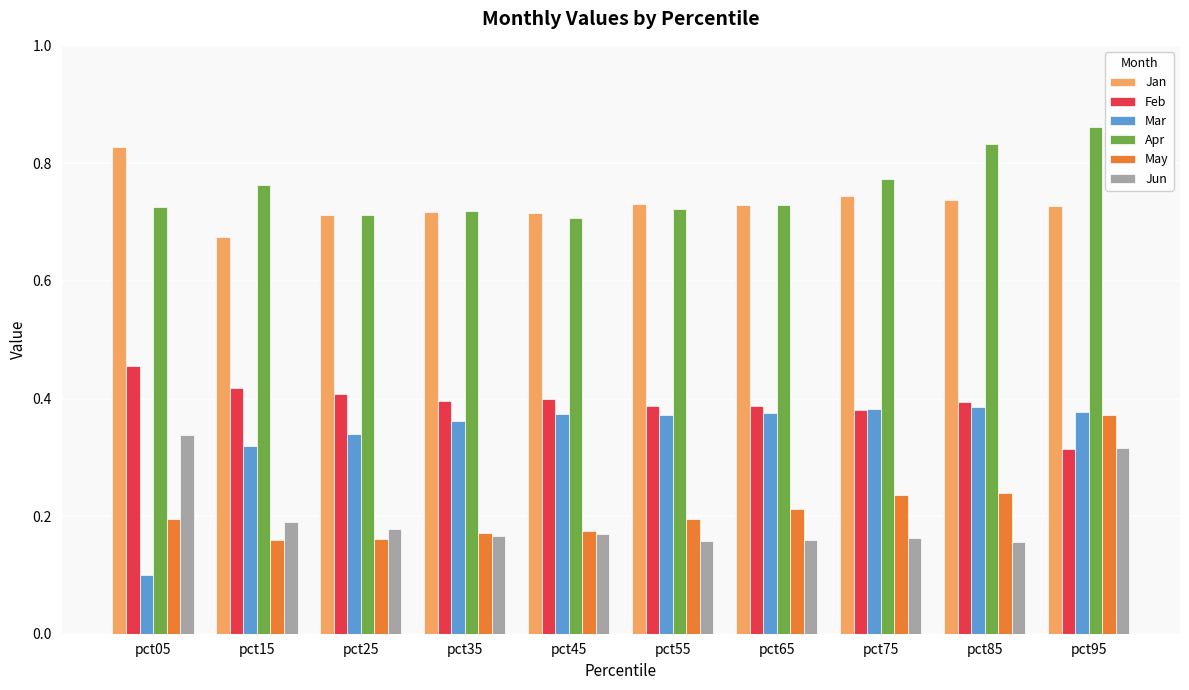

At how many categories does at least one series exceed 0?

10